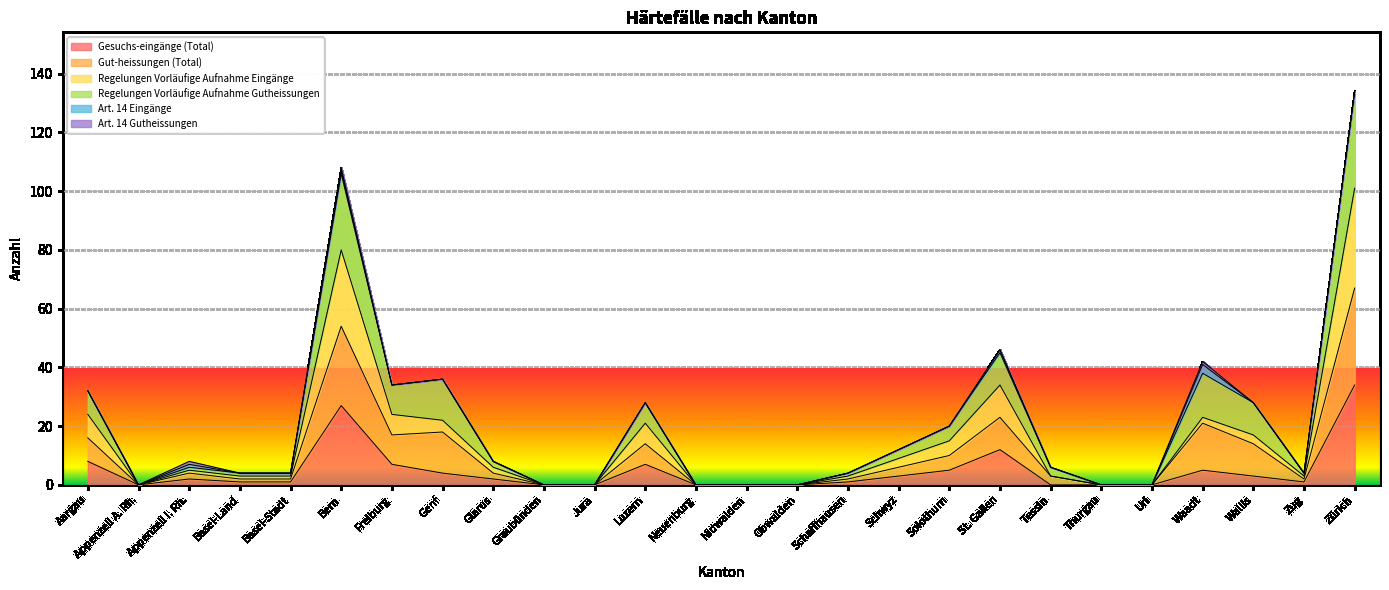

How many interior local valleys does the Gesuchs-eingänge (Total) series have?

2